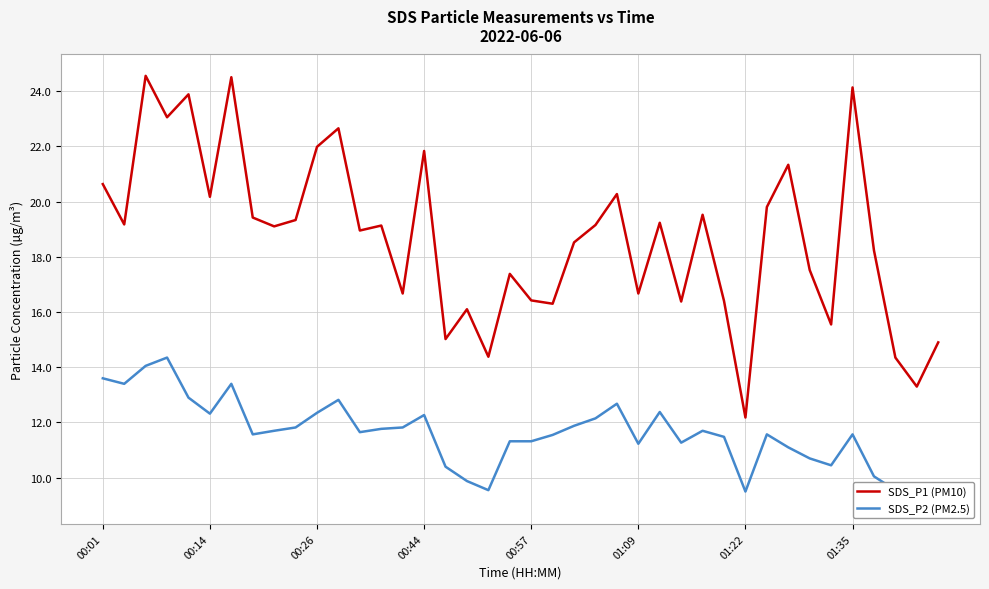

What is the maximum value for SDS_P2 (PM2.5)?

14.3